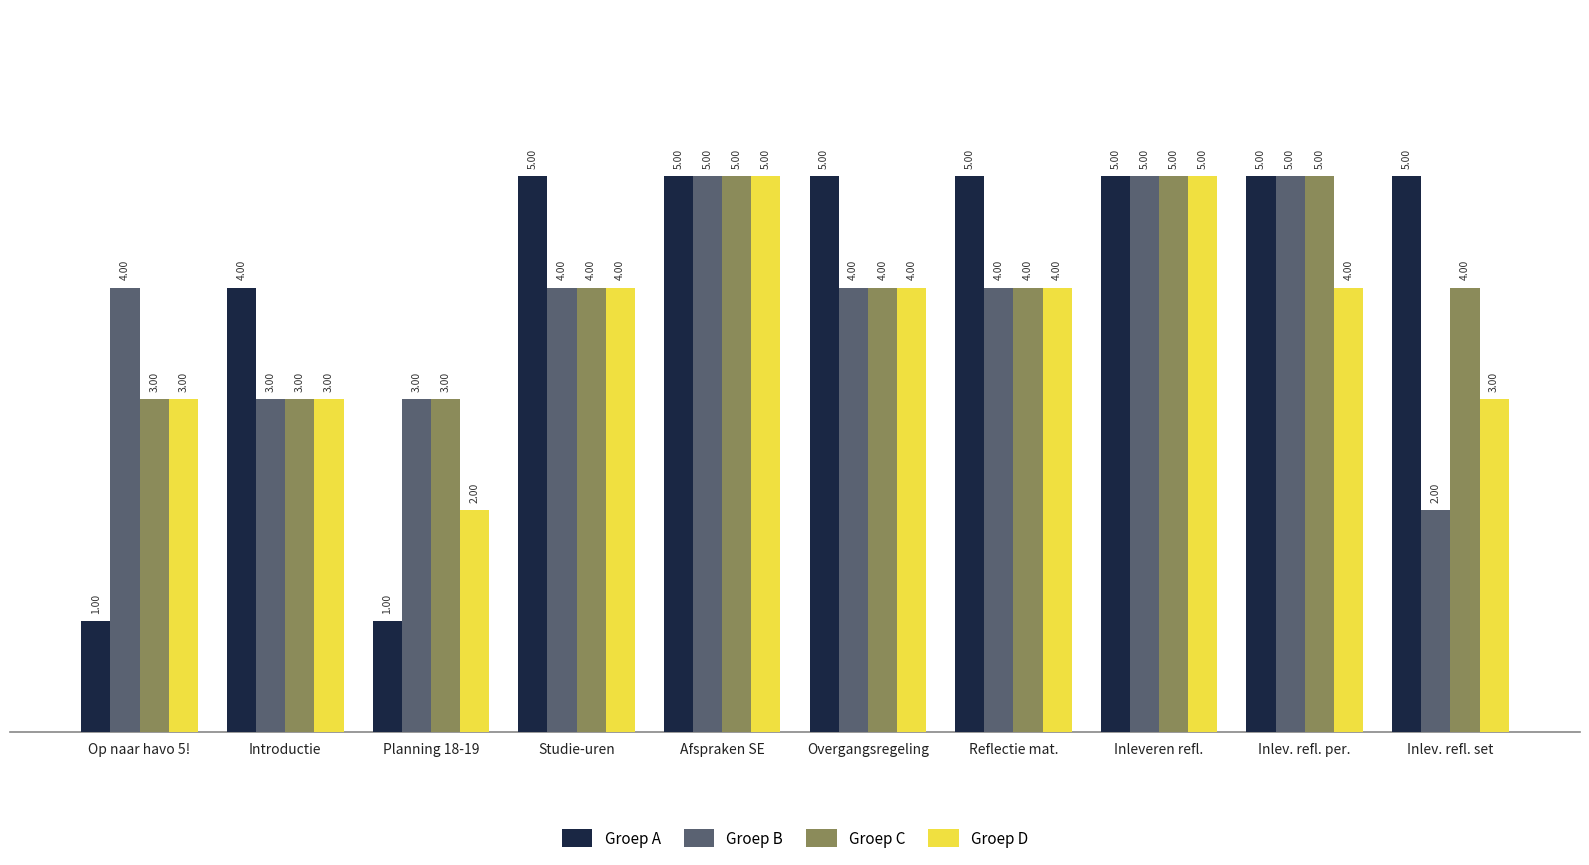

Rank the series at Inlev. refl. set from lowest to highest value.

Groep B, Groep D, Groep C, Groep A